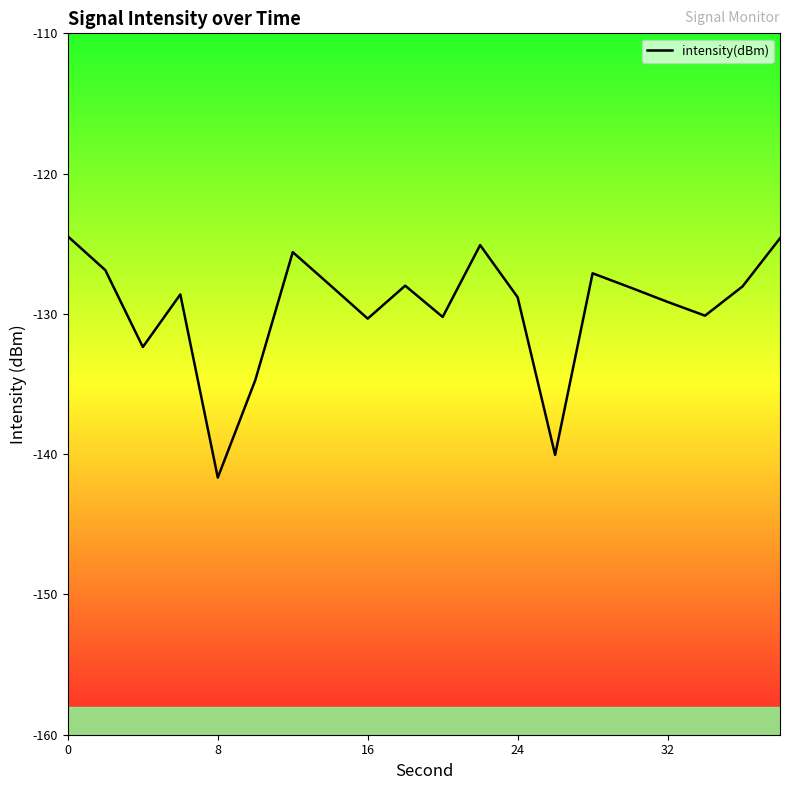

What is the difference between the maximum and minimum values?

17.2